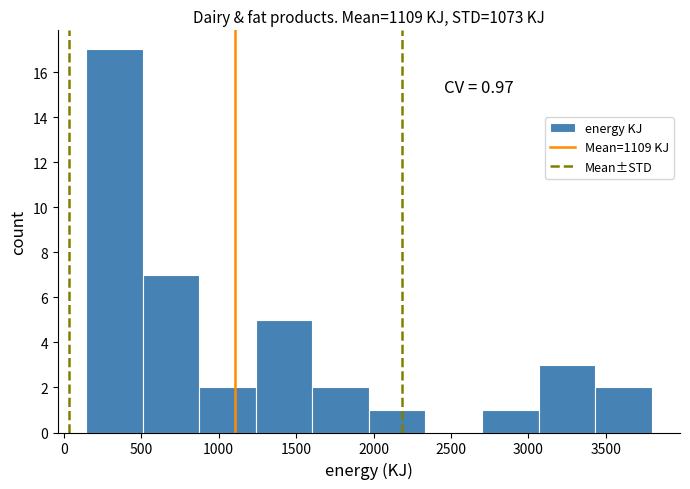

Over which range of the x-axis is the bar tallest?

150 to 500